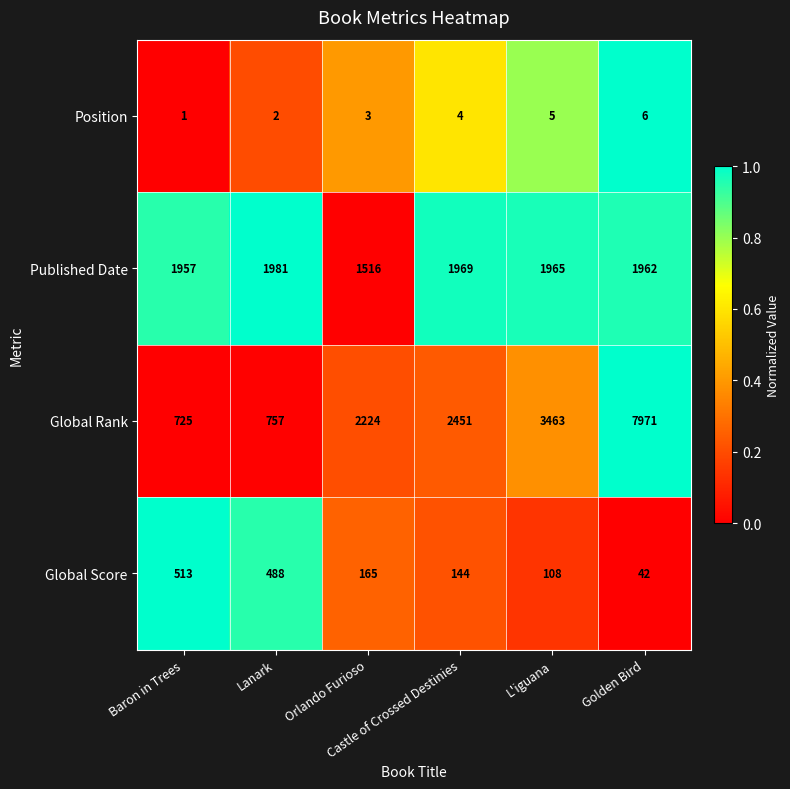

Which category has the lowest value across all series?

Baron in Trees